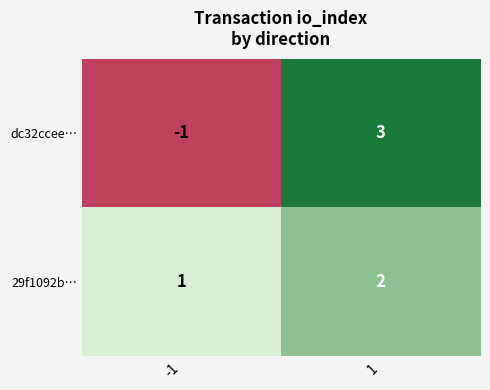

Reading left to right, list all the values displayed in this chart.

dc32ccee…: -1=-1	1=3
29f1092b…: -1=1	1=2